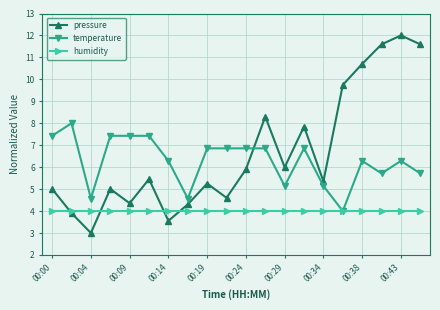

At how many categories does at least one series exceed 9?

5